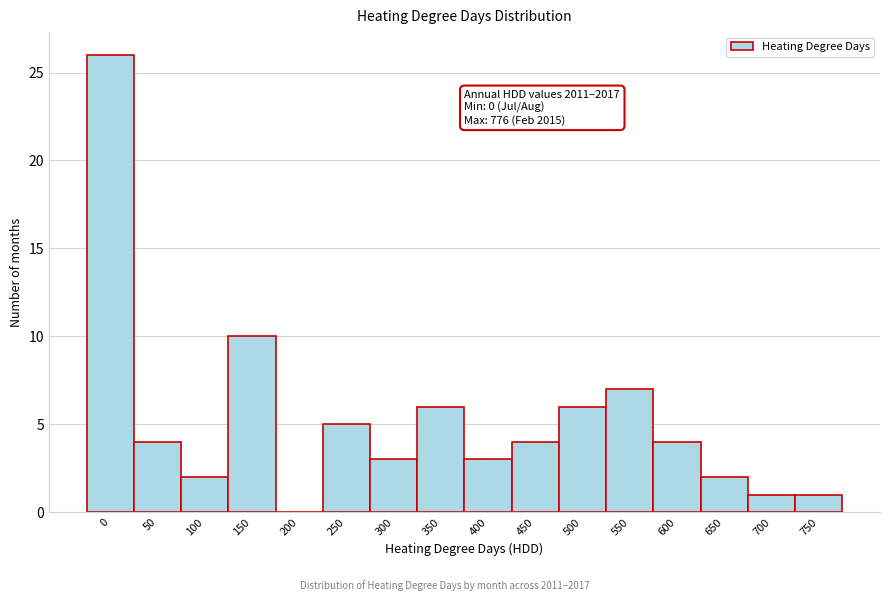

Reading left to right, what are all the values shown in this chart?

0=26	50=4	100=2	150=10	200=0	250=5	300=3	350=6	400=3	450=4	500=6	550=7	600=4	650=2	700=1	750=1